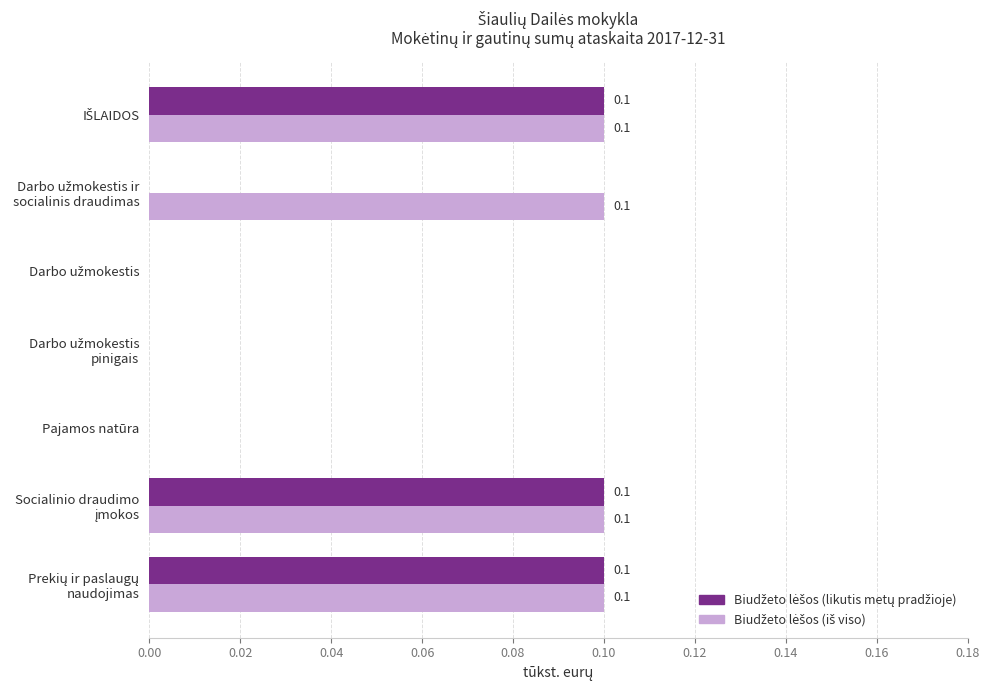

How many series are shown in this chart?

2